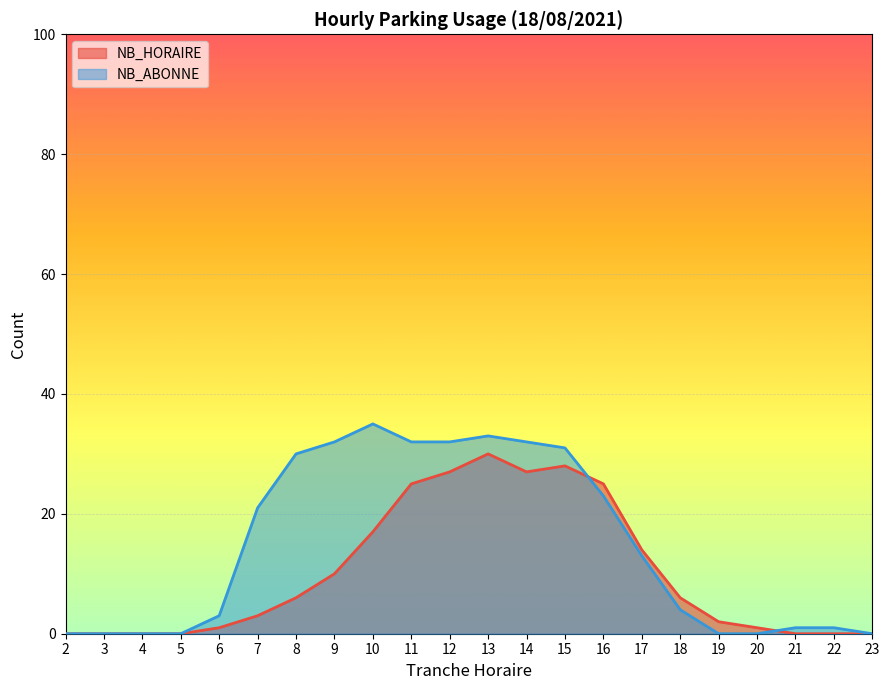

Which category has the highest value across all series?

10